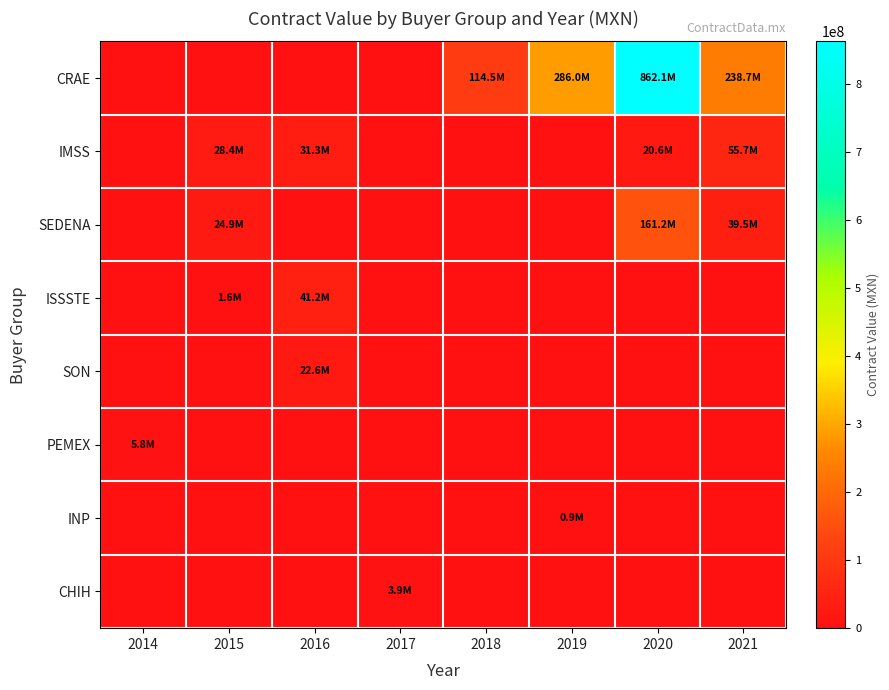

Reading right to left, list all the values displayed in this chart.

CRAE: 2021=238722720.7	2020=862147588.5	2019=286027612.4	2018=114481430.0	2017=0.0	2016=0.0	2015=0.0	2014=0.0
IMSS: 2021=55651701.7	2020=20571751.3	2019=0.0	2018=0.0	2017=0.0	2016=31251727.2	2015=28390860.2	2014=0.0
SEDENA: 2021=39522879.9	2020=161235584.5	2019=0.0	2018=0.0	2017=0.0	2016=0.0	2015=24922314.9	2014=0.0
ISSSTE: 2021=0.0	2020=0.0	2019=0.0	2018=0.0	2017=0.0	2016=41174730.2	2015=1601304.5	2014=0.0
SON: 2021=0.0	2020=0.0	2019=0.0	2018=0.0	2017=0.0	2016=22567000.2	2015=0.0	2014=0.0
PEMEX: 2021=0.0	2020=0.0	2019=0.0	2018=0.0	2017=0.0	2016=0.0	2015=0.0	2014=5804640.7
INP: 2021=0.0	2020=0.0	2019=856536.0	2018=0.0	2017=0.0	2016=0.0	2015=0.0	2014=0.0
CHIH: 2021=0.0	2020=0.0	2019=0.0	2018=0.0	2017=3922473.1	2016=0.0	2015=0.0	2014=0.0